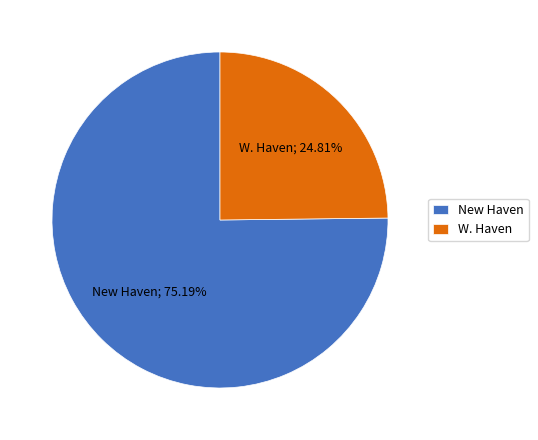

What is the ratio of the value at New Haven to the value at W. Haven?

3.0